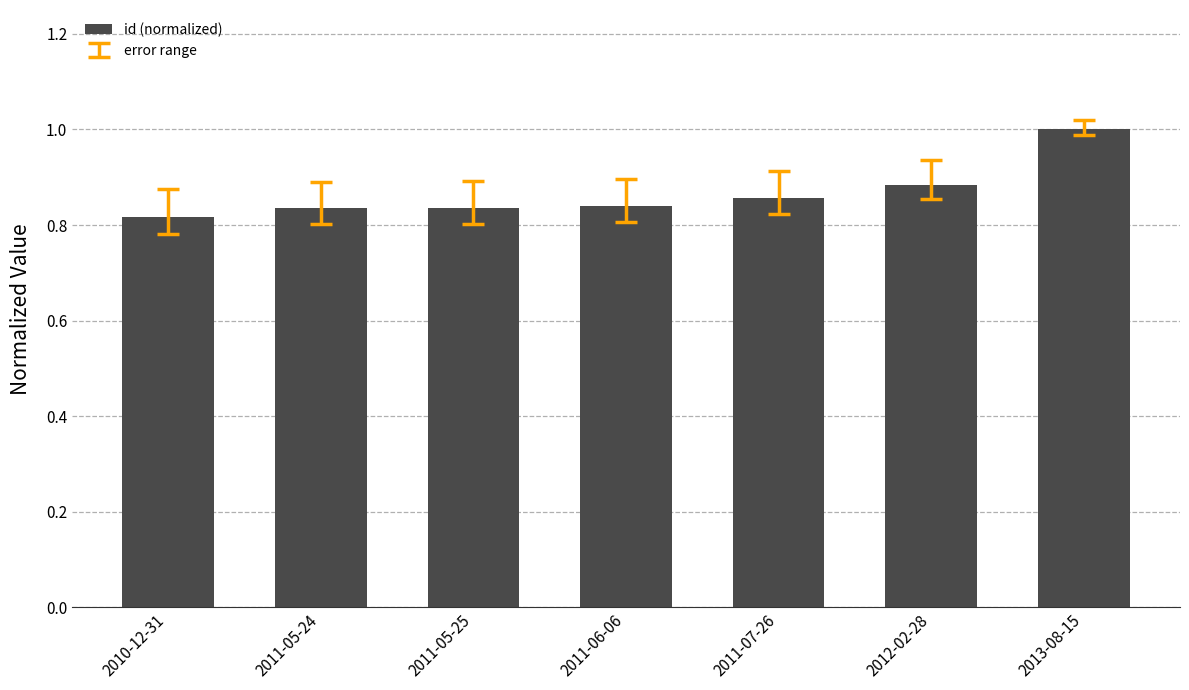

What is the maximum value shown in the chart?

1.0